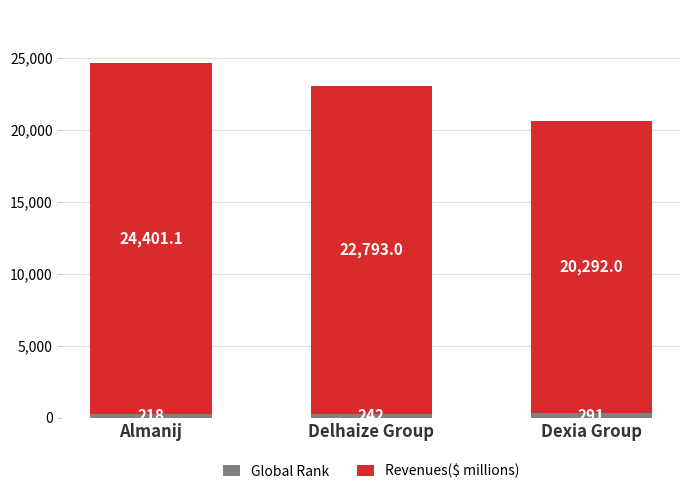

What is the average value of the Global Rank series?

250.3